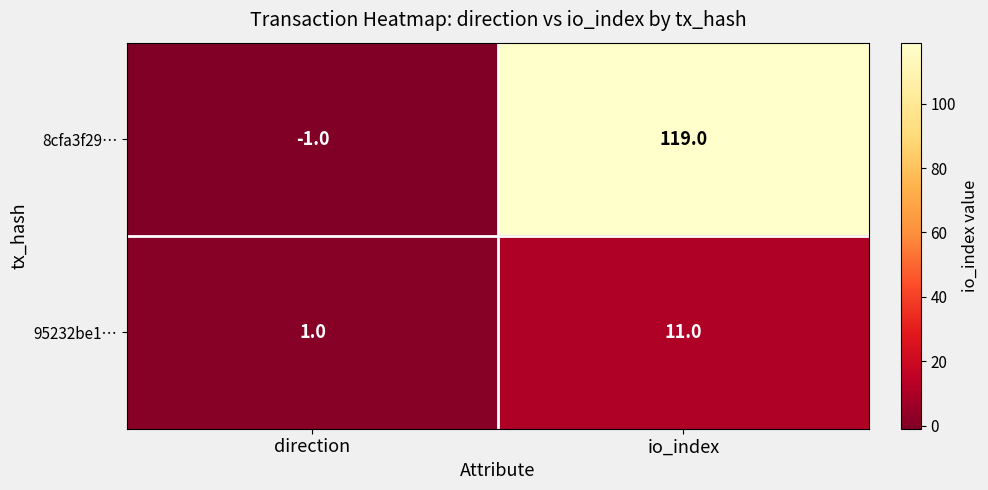

What is the sum of all 95232be1… values?

12